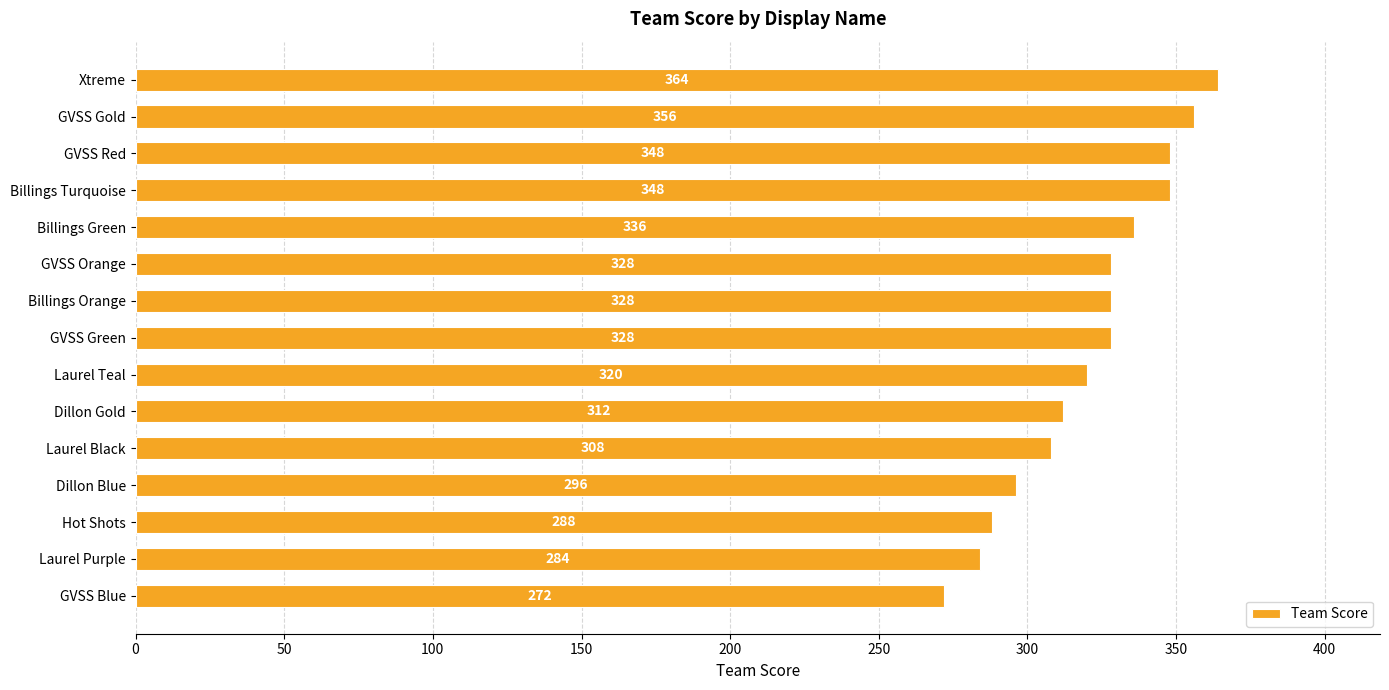

What is the value of the 7th bar from the top?

328